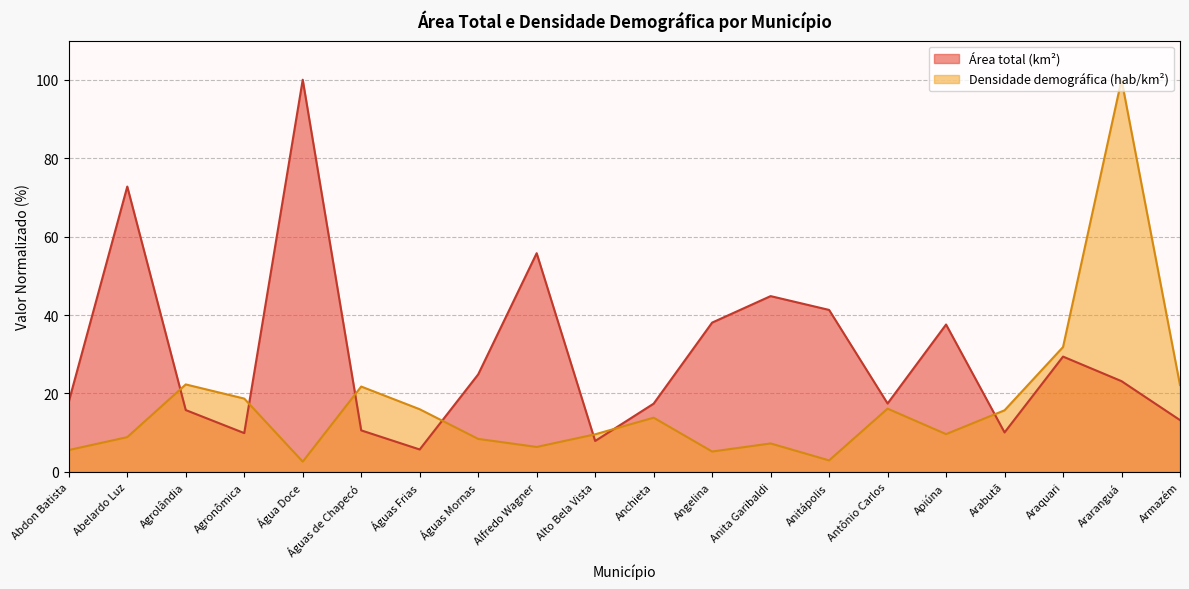

What is the maximum value shown in the chart?

100.0